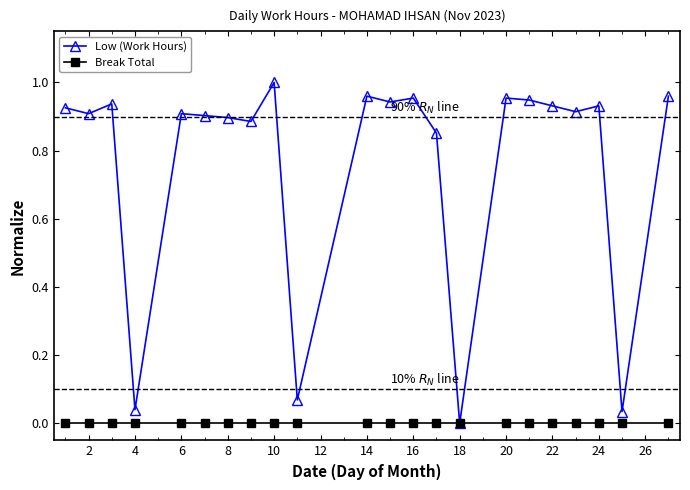

List the series in order of their peak value, lowest first.

Break Total, Low (Work Hours)